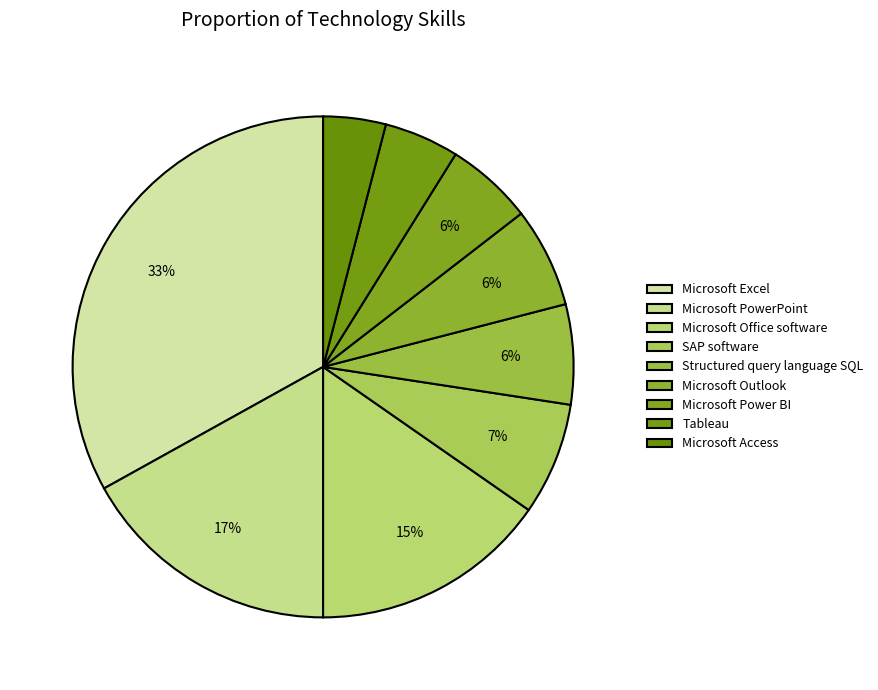

How many slices are in this pie chart?

9